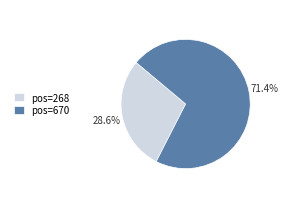

What percentage do pos=268 and pos=670 together represent?

100.0%